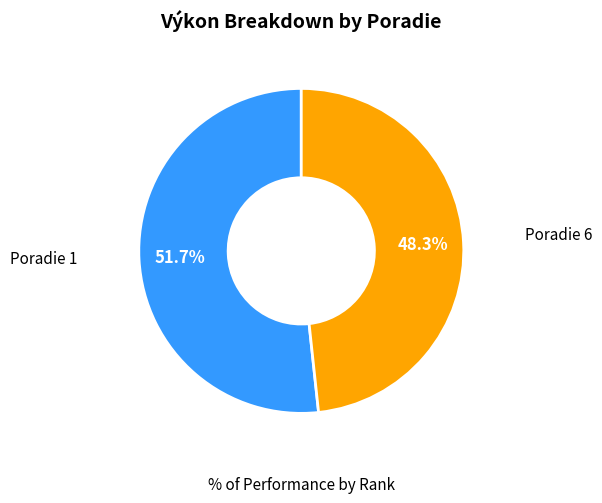

Is there a majority slice in this chart?

Yes